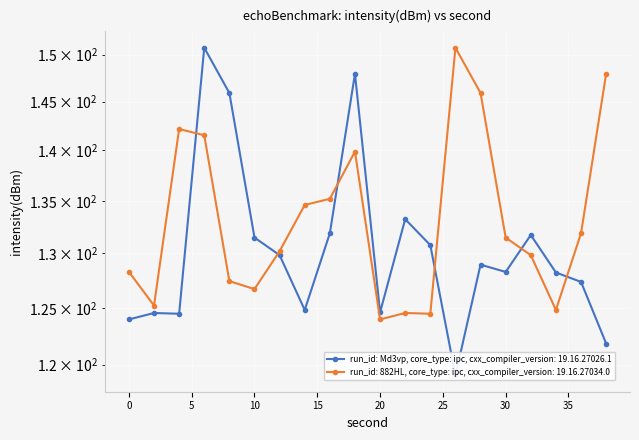

Which series has the largest total across all categories?

run_id: 882HL, core_type: ipc, cxx_compiler_version: 19.16.27034.0